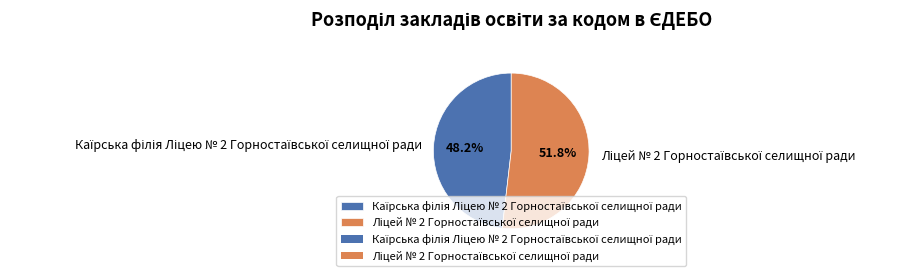

Is there any slice that represents more than half of the pie?

Yes